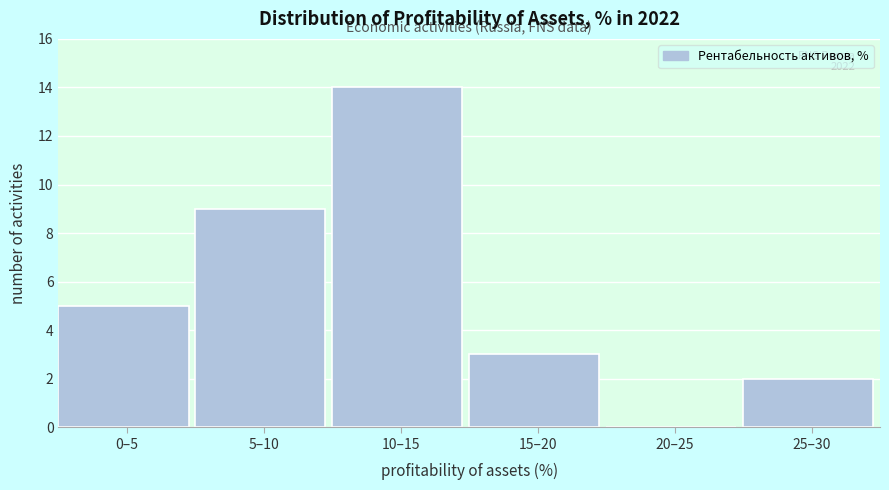

Reading left to right, transcribe all the data shown in this chart.

0–5=5	5–10=9	10–15=14	15–20=3	20–25=0	25–30=2